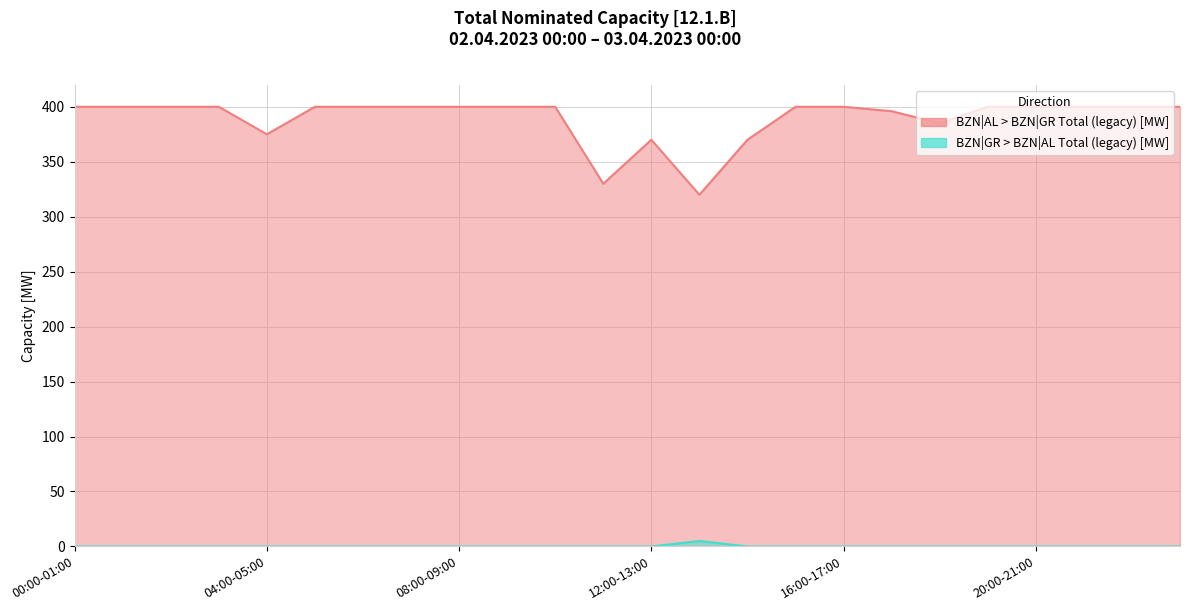

Rank the categories by BZN|AL > BZN|GR Total (legacy) [MW] value from highest to lowest.

00:00-01:00, 01:00-02:00, 02:00-03:00, 03:00-04:00, 05:00-06:00, 06:00-07:00, 07:00-08:00, 08:00-09:00, 09:00-10:00, 10:00-11:00, 15:00-16:00, 16:00-17:00, 19:00-20:00, 20:00-21:00, 21:00-22:00, 22:00-23:00, 23:00-00:00, 17:00-18:00, 18:00-19:00, 04:00-05:00, 12:00-13:00, 14:00-15:00, 11:00-12:00, 13:00-14:00